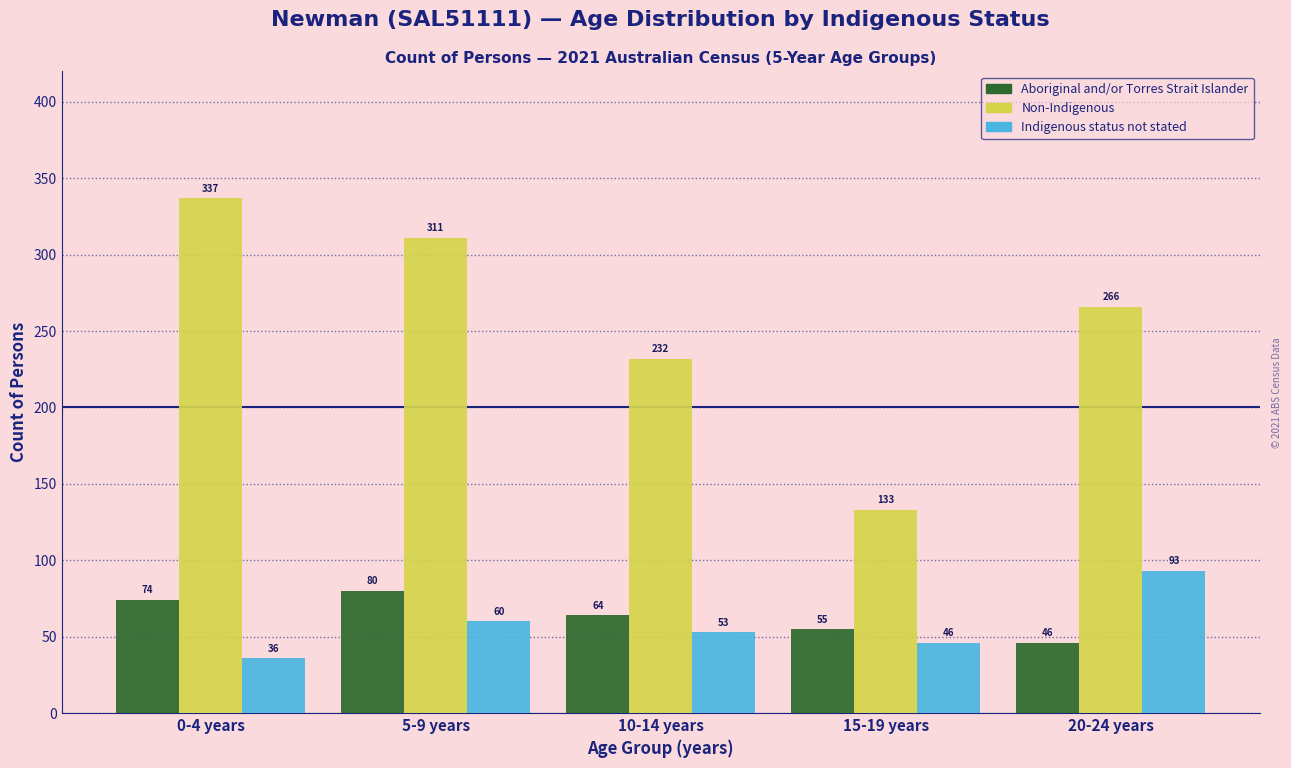

What is the spread (max minus min) of values at 10-14 years?

179